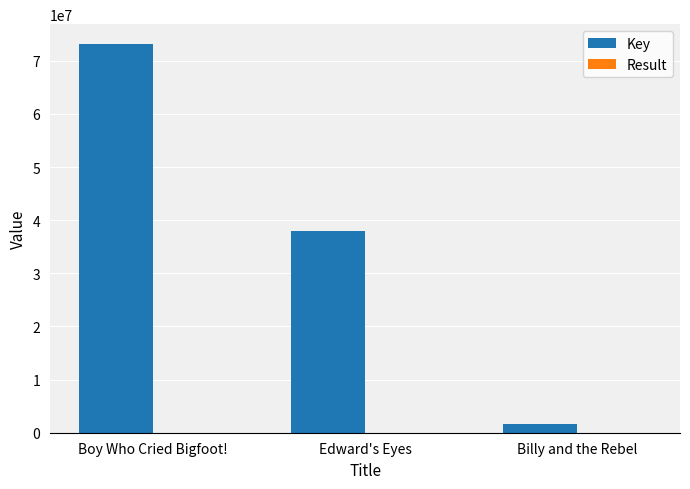

What is the maximum value shown in the chart?

73229801